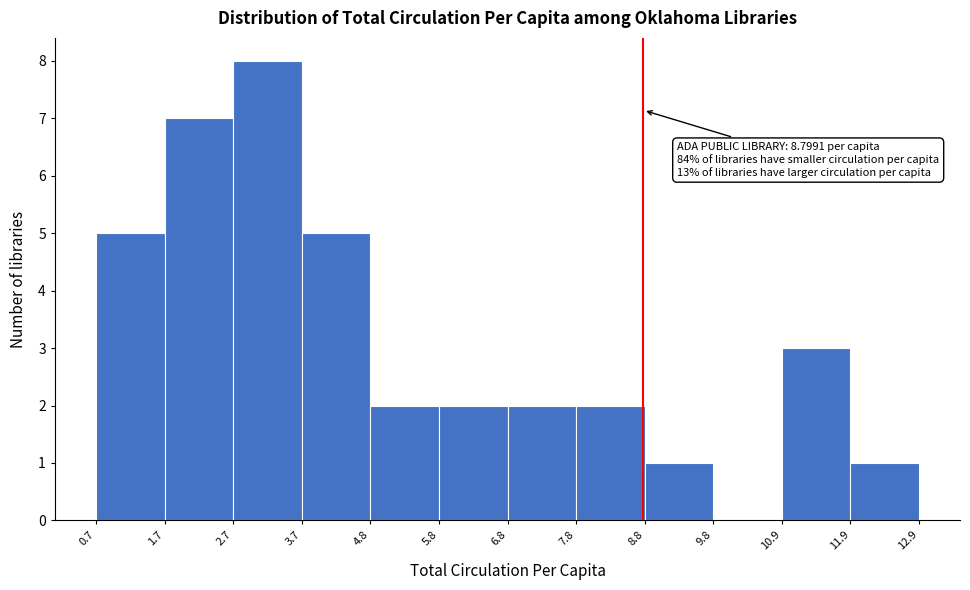

Over which range of the x-axis is the bar tallest?

2.7 to 3.7